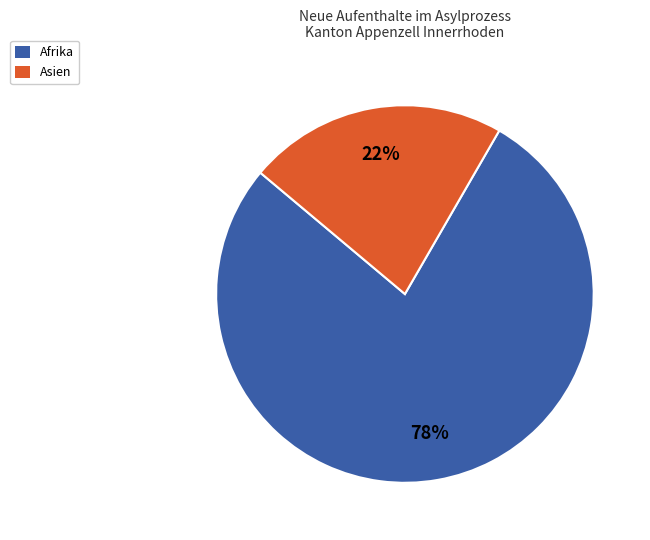

To the nearest percent, what is the difference between the largest and smallest slice percentages?

56%